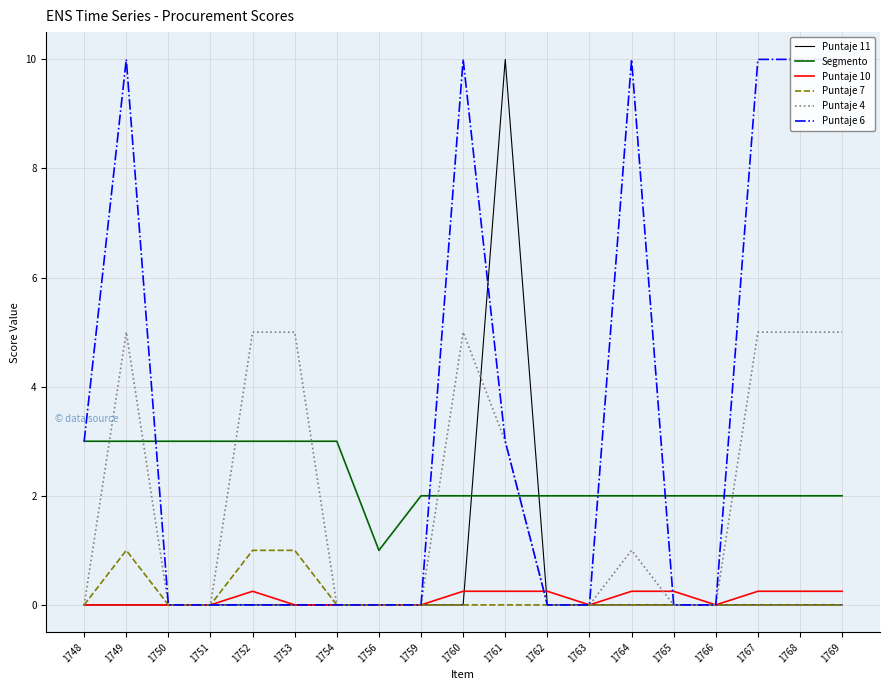

What is the difference between the highest and lowest values at 1753?

5.0